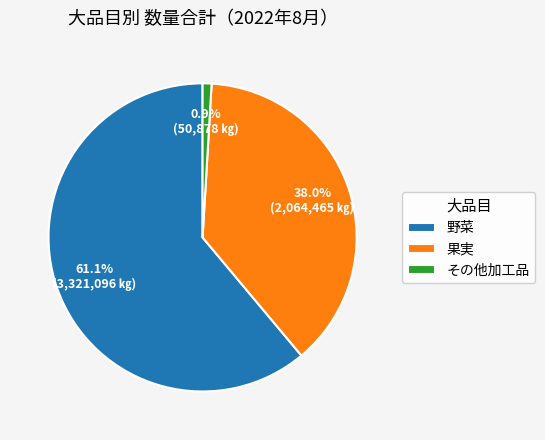

What percentage is the 野菜 slice, to the nearest percent?

61%